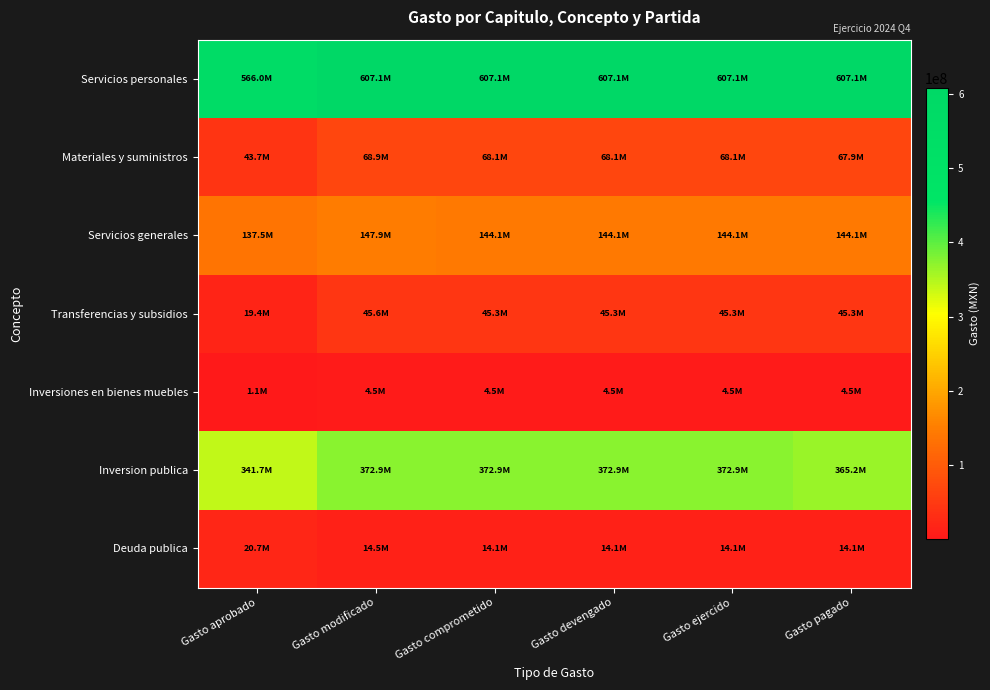

At how many categories does at least one series exceed 362469452?

6